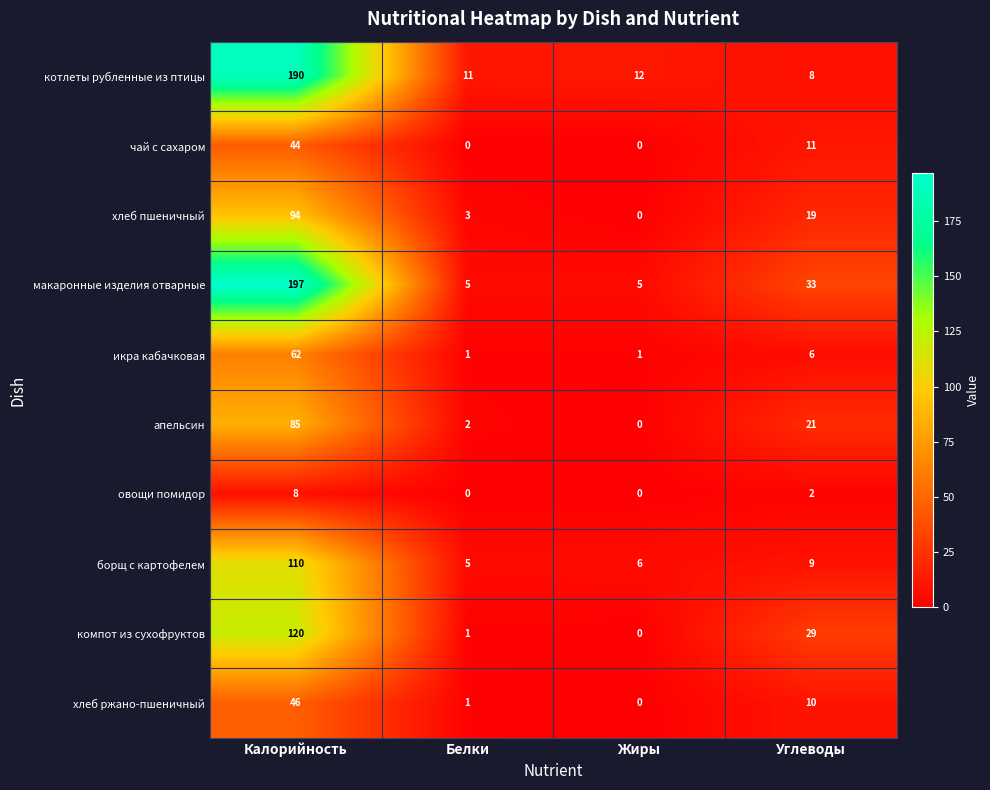

Where is апельсин nearest to the value 42?

Углеводы